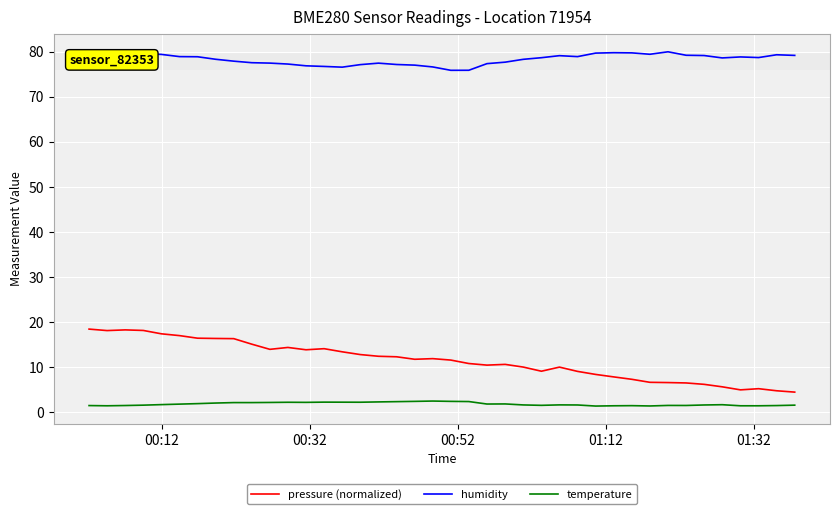

What is the difference between the maximum and minimum values in the pressure (normalized) series?

14.0